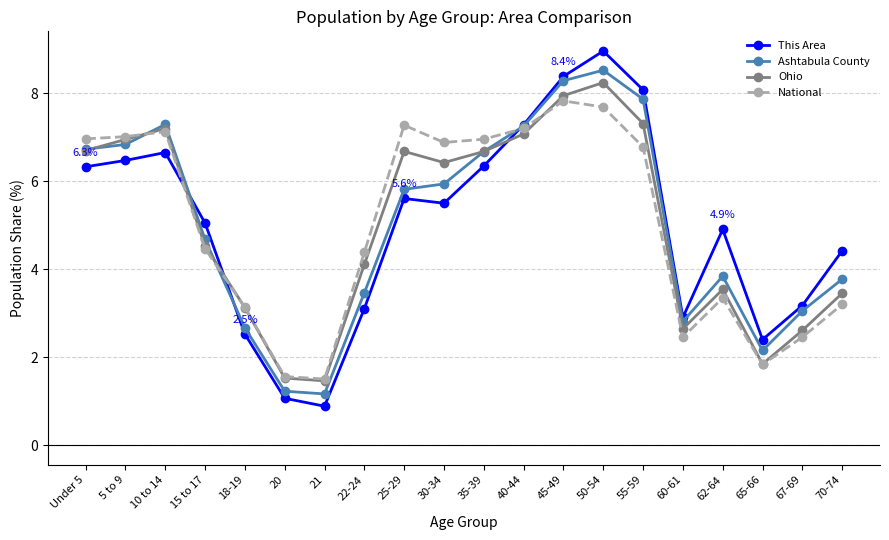

Is this an area chart (filled region under the line)?

No